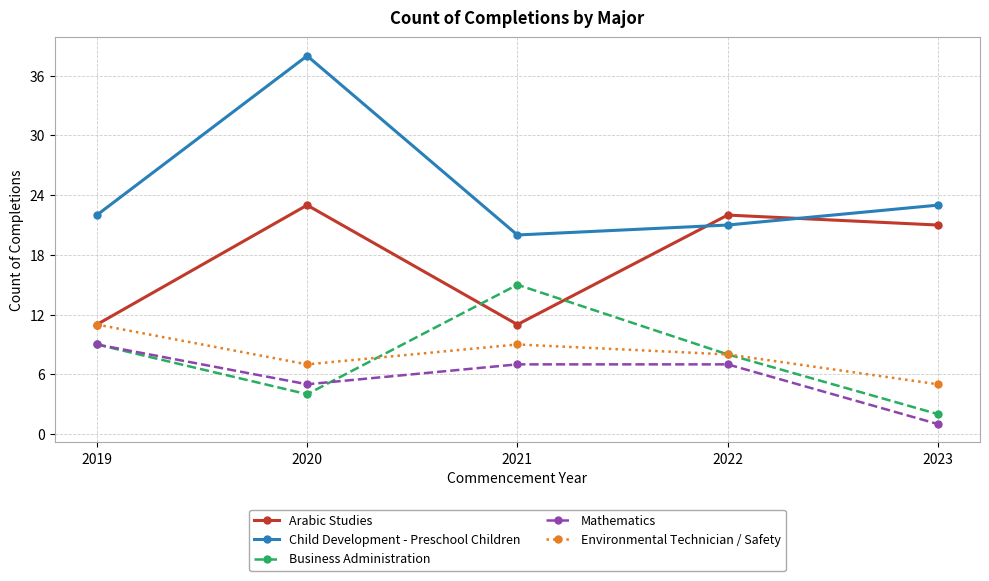

Where is the first local maximum for Business Administration?

2021